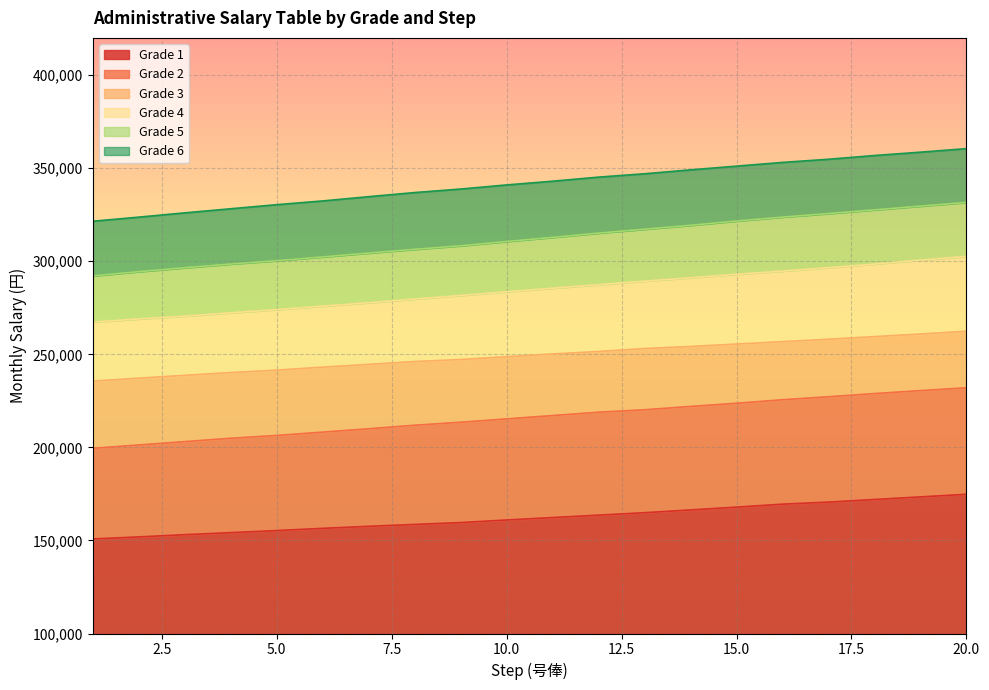

Reading right to left, list all the values displayed in this chart.

Grade 1: 174800	173400	172000	170600	169500	167900	166400	164900	163600	162300	161000	159600	158600	157600	156500	155300	154200	153100	151900	150800
Grade 2: 232000	230500	228900	227200	225600	223700	222000	220200	218900	217100	215300	213500	211900	210000	208200	206400	204900	203100	201300	199500
Grade 3: 262400	260900	259500	258100	256800	255500	254200	253100	251500	250200	248700	247200	246100	244600	243100	241500	240200	238700	237200	235600
Grade 4: 302600	300600	298500	296500	294700	293000	291100	289300	287400	285500	283600	281600	279700	277700	275900	274000	272300	270500	269000	267300
Grade 5: 331600	329600	327600	325600	323700	321600	319300	317200	315100	312800	310600	308300	306400	304400	302300	300300	298500	296500	294400	292100
Grade 6: 360500	358600	356800	354800	353100	351100	349100	347000	345200	343000	341000	338800	336900	334700	332400	330400	328200	326000	323700	321500